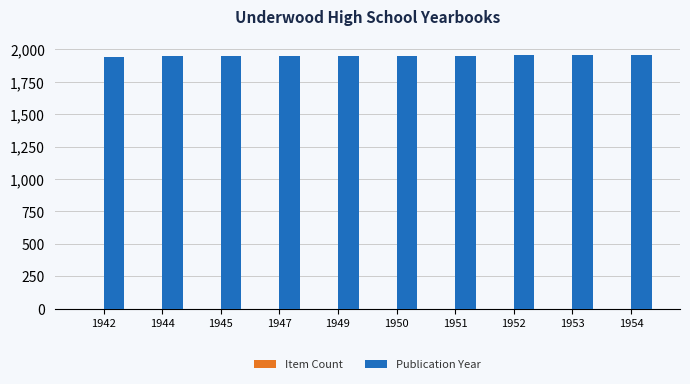

True or false: Publication Year has a value of 1954 at 1954.

True